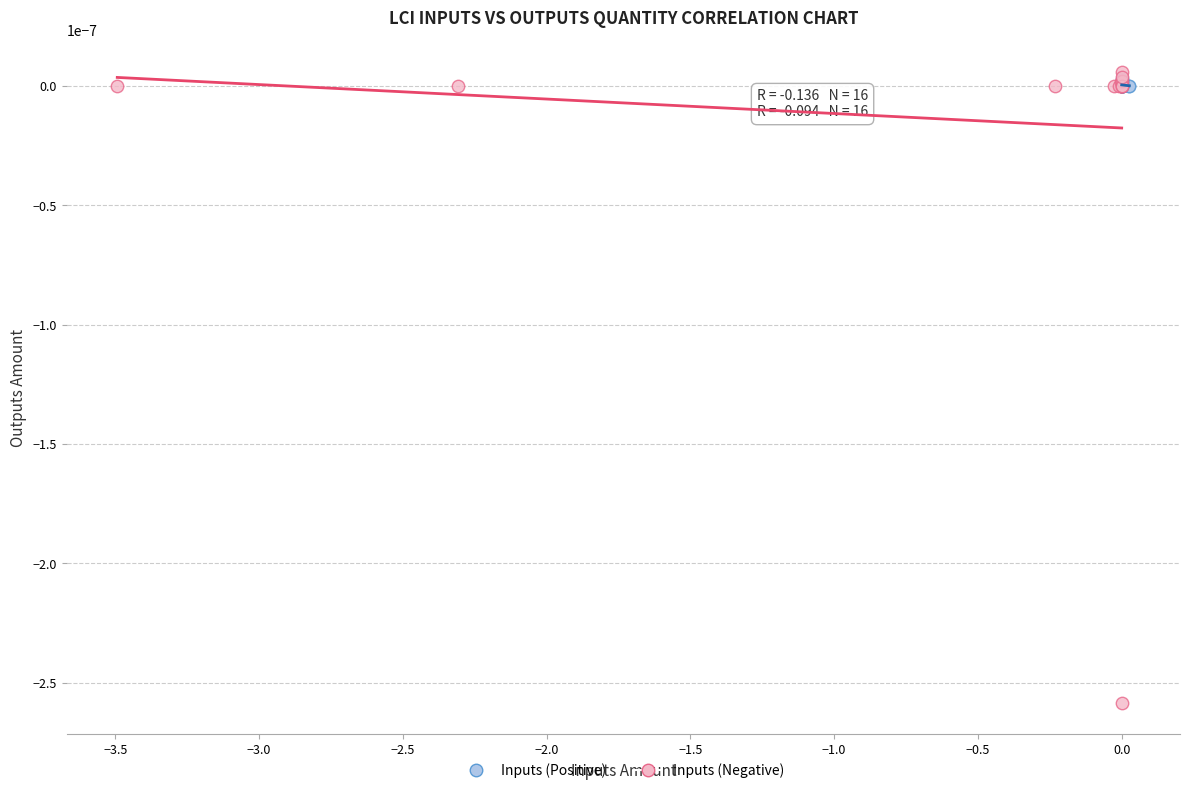

Which series has the widest spread of Y values?

Inputs (Negative)